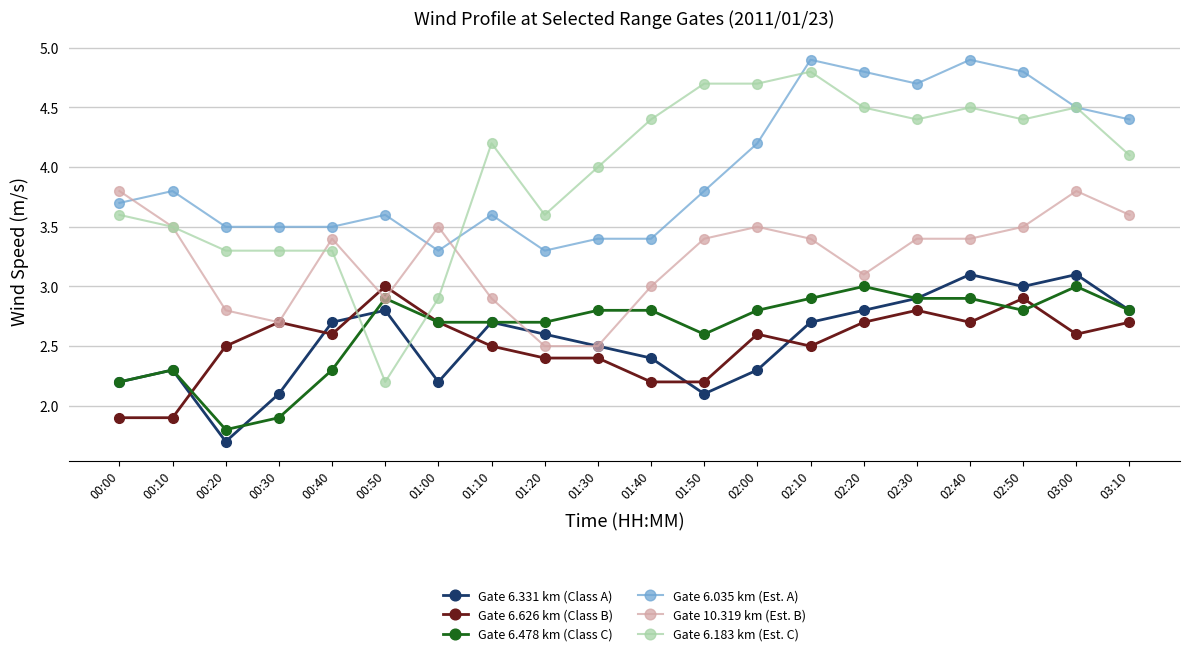

At how many categories does at least one series exceed 2?

20